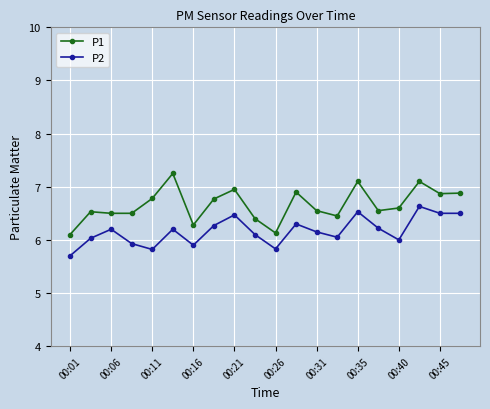

What is the sum of all P1 values?

133.2